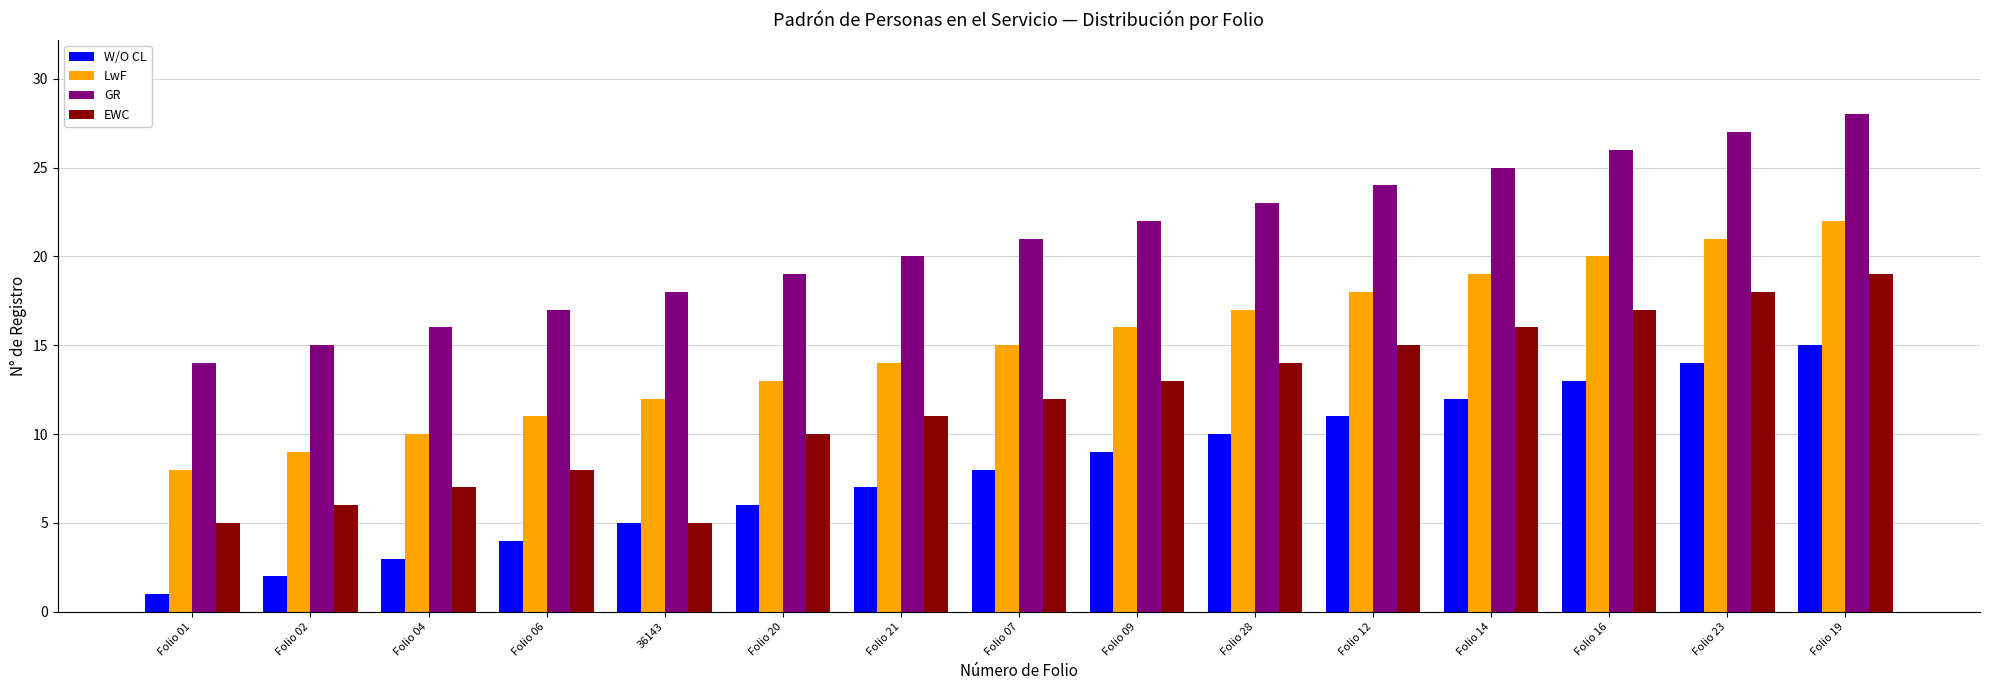

What are all the series names shown in the legend?

W/O CL, LwF, GR, EWC